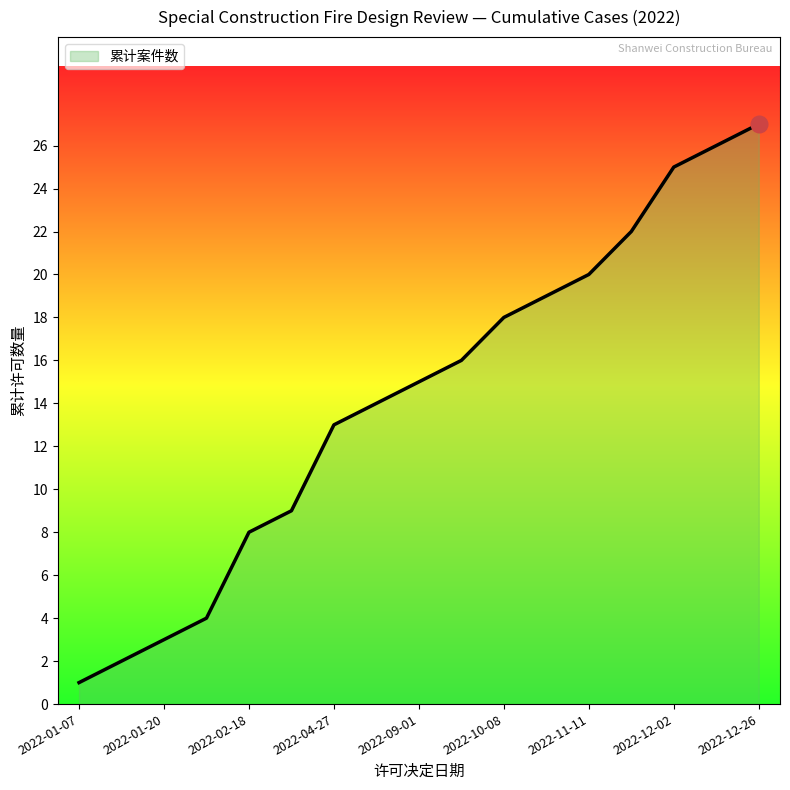

What is the maximum value shown in the chart?

27